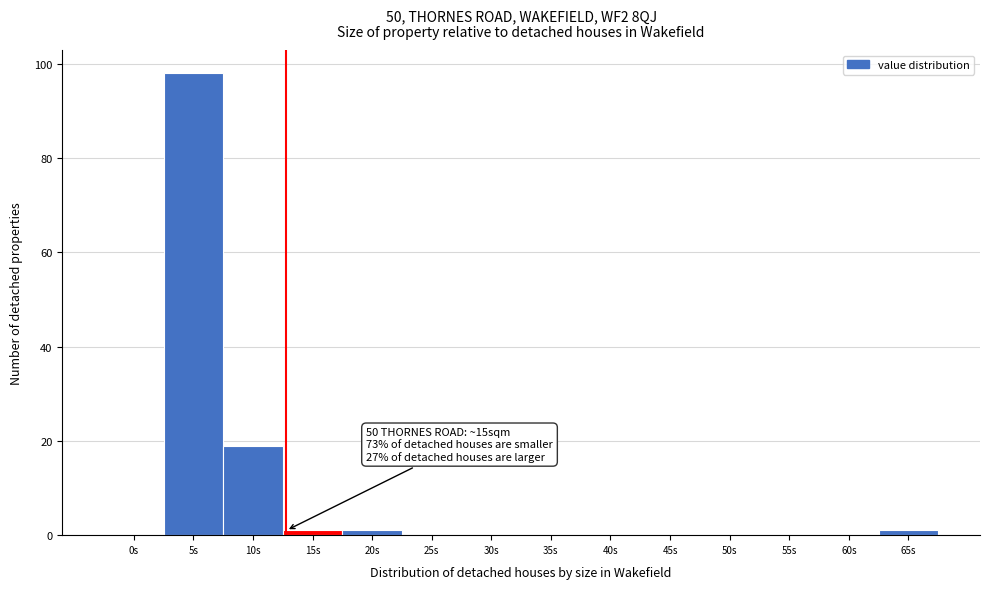

Reading left to right, transcribe all the data shown in this chart.

0s=0	5s=98	10s=19	15s=1	20s=1	25s=0	30s=0	35s=0	40s=0	45s=0	50s=0	55s=0	60s=0	65s=1